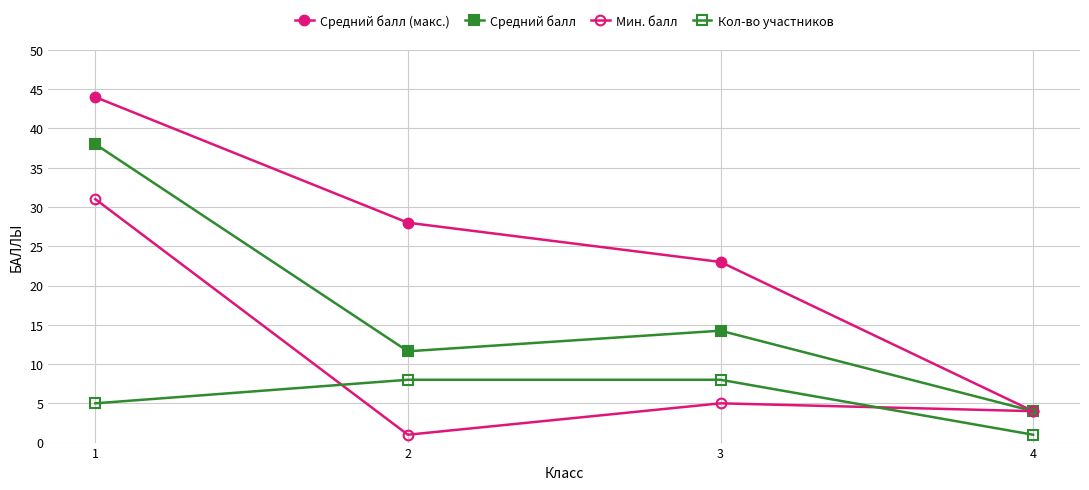

How many lines are shown in the chart?

4